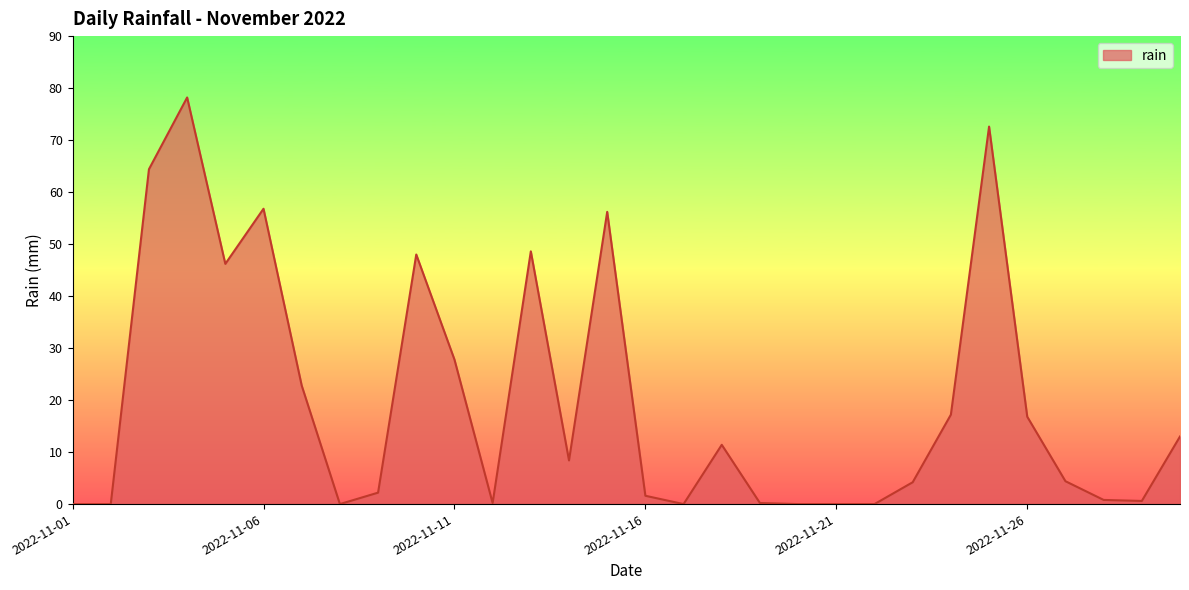

What is the maximum value shown in the chart?

78.2